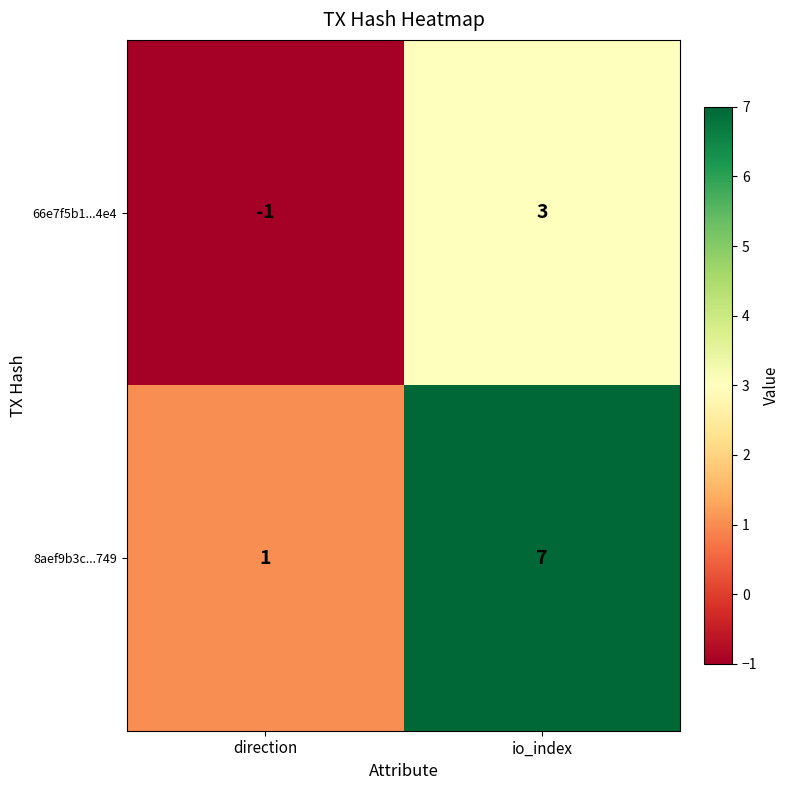

What is the spread (max minus min) of values at direction?

2